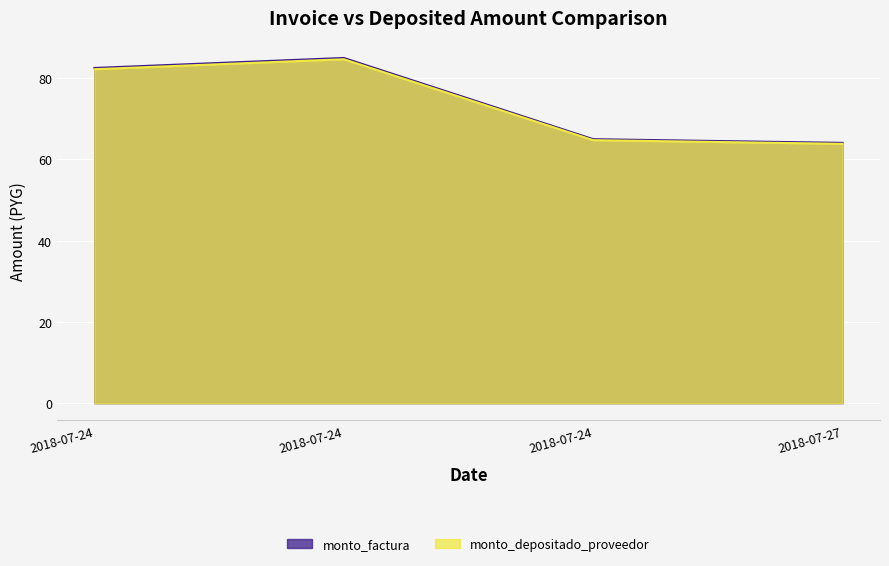

What is the total value across all series at 2018-07-24?

164.8